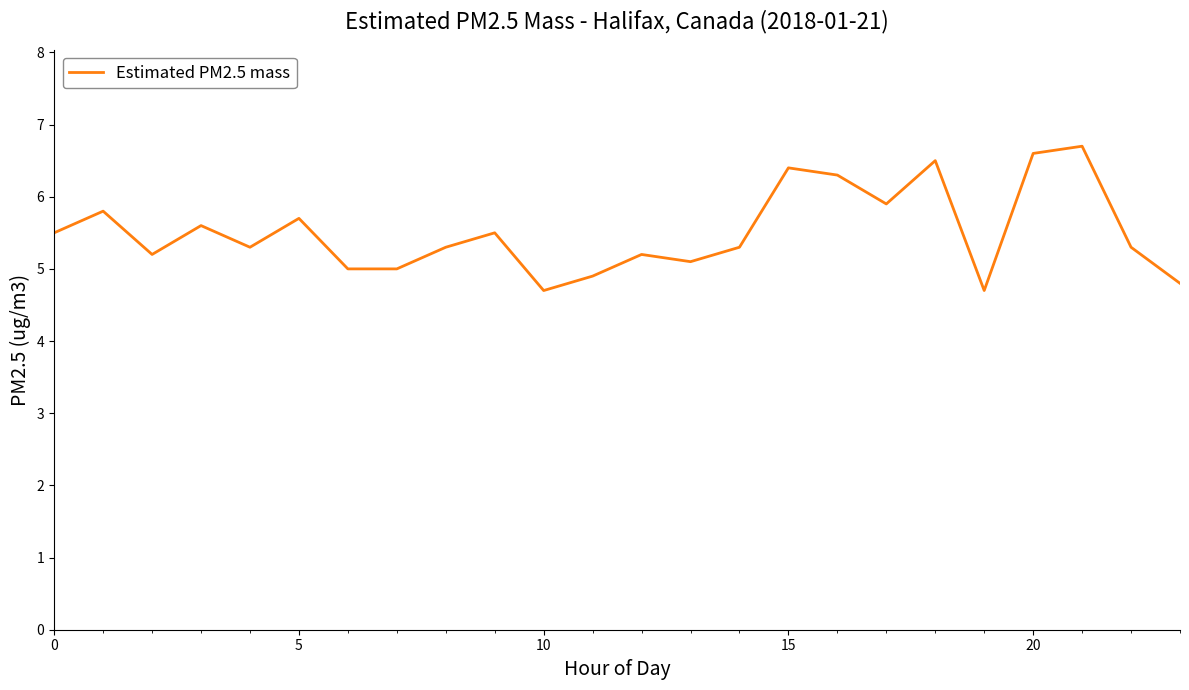

What is the difference between the maximum and minimum values?

2.0